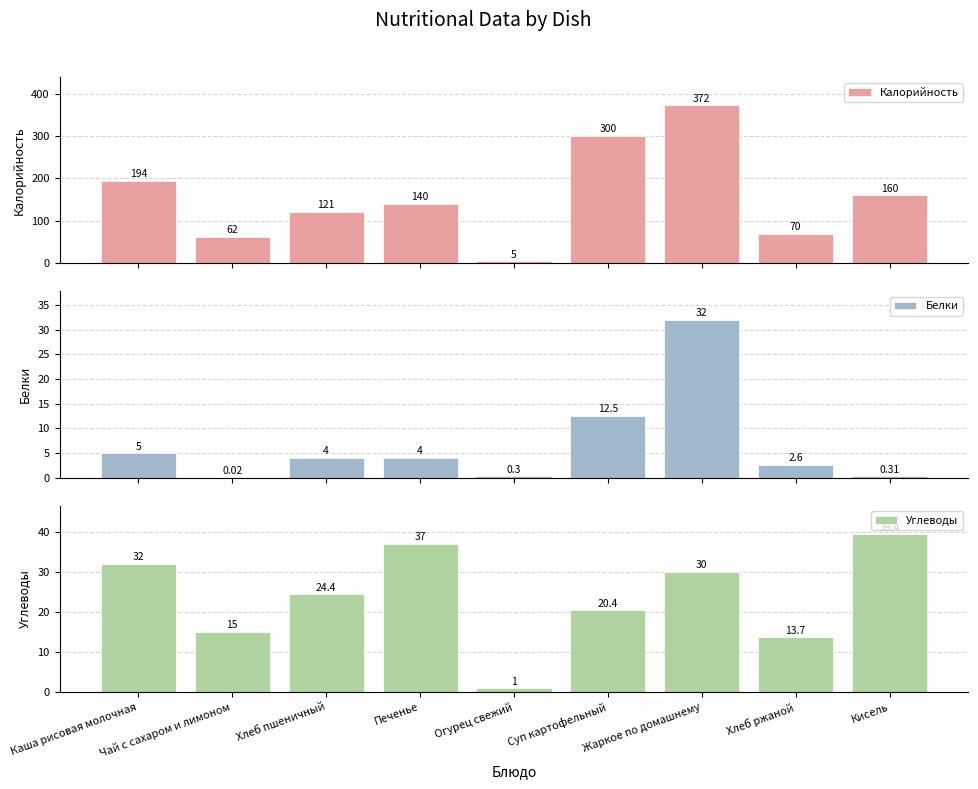

How many groups of bars are there?

9